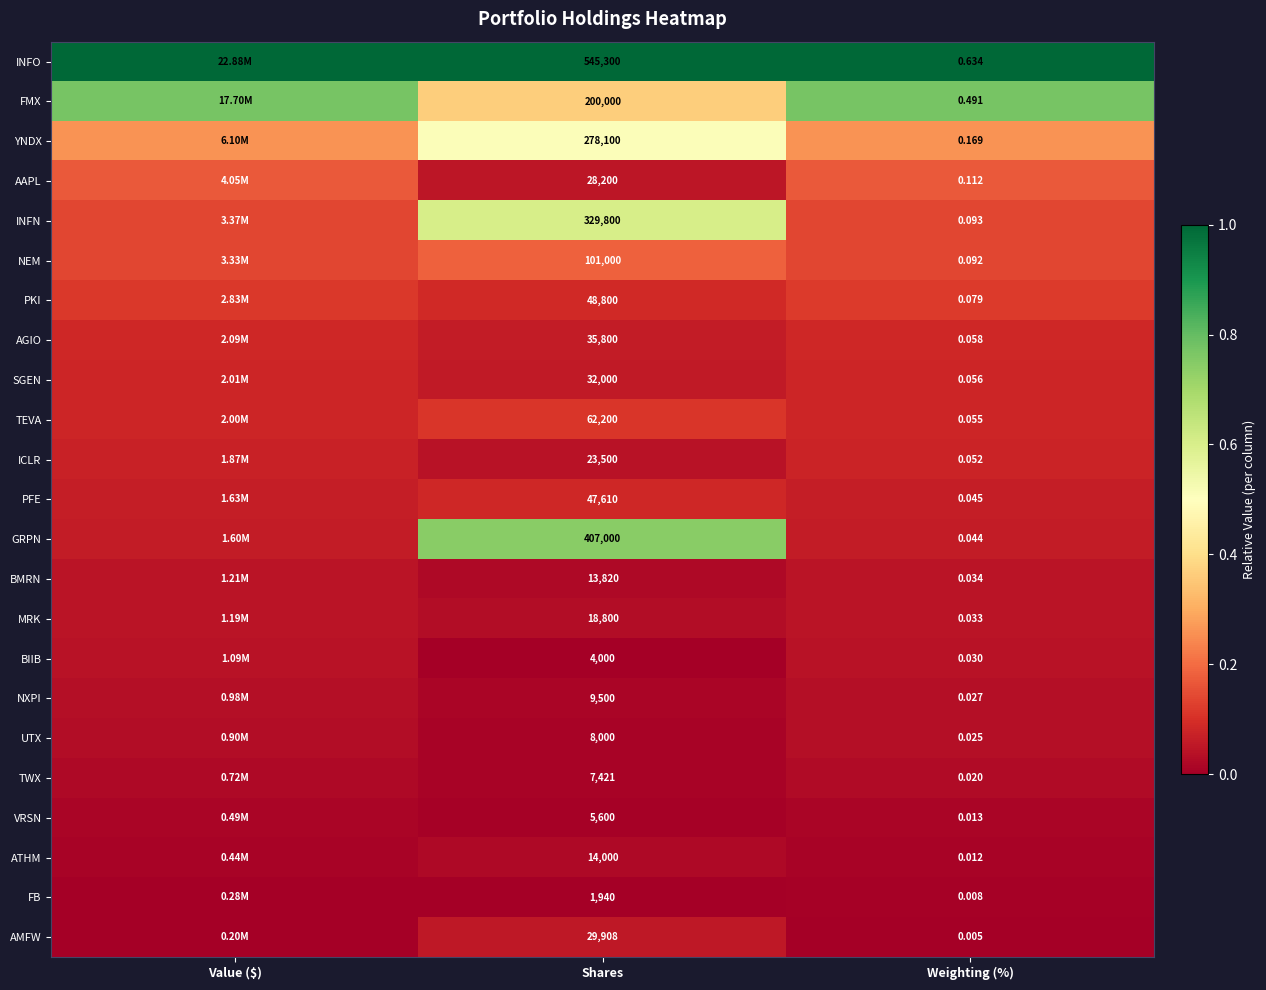

Rank the series at Weighting (%) from lowest to highest value.

AMFW, FB, ATHM, VRSN, TWX, UTX, NXPI, BIIB, MRK, BMRN, GRPN, PFE, ICLR, TEVA, SGEN, AGIO, PKI, NEM, INFN, AAPL, YNDX, FMX, INFO